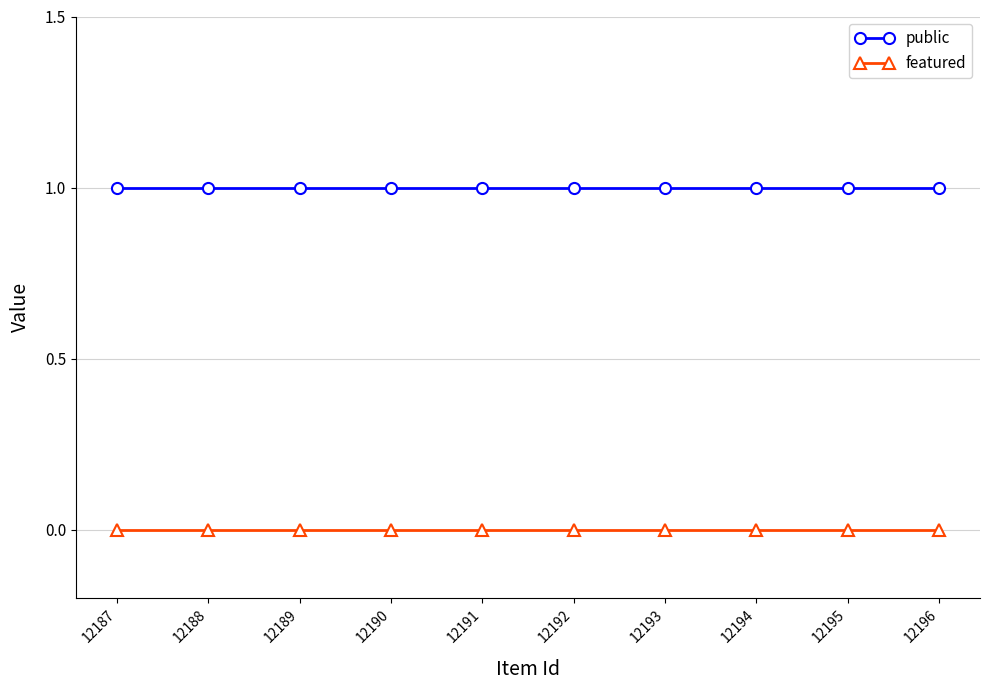

Between 12193 and 12192, which is larger?

12193